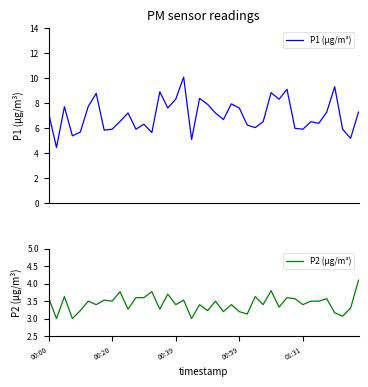

Rank the series by their average value, from lowest to highest.

P2 (µg/m³), P1 (µg/m³)